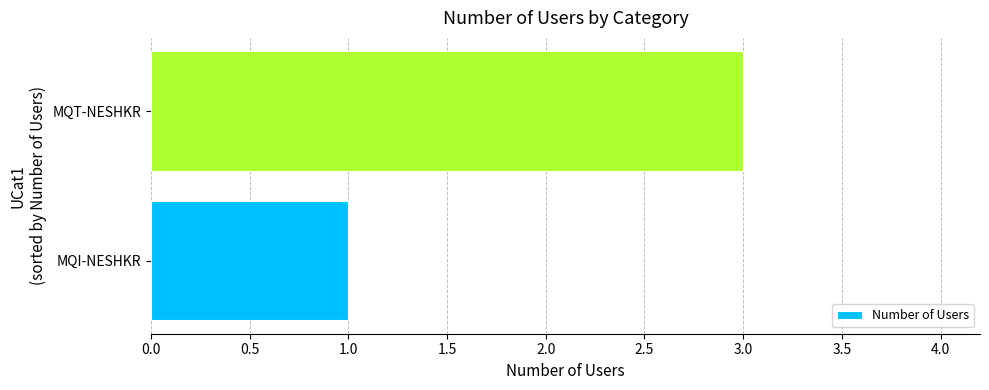

What is the greatest value displayed?

3